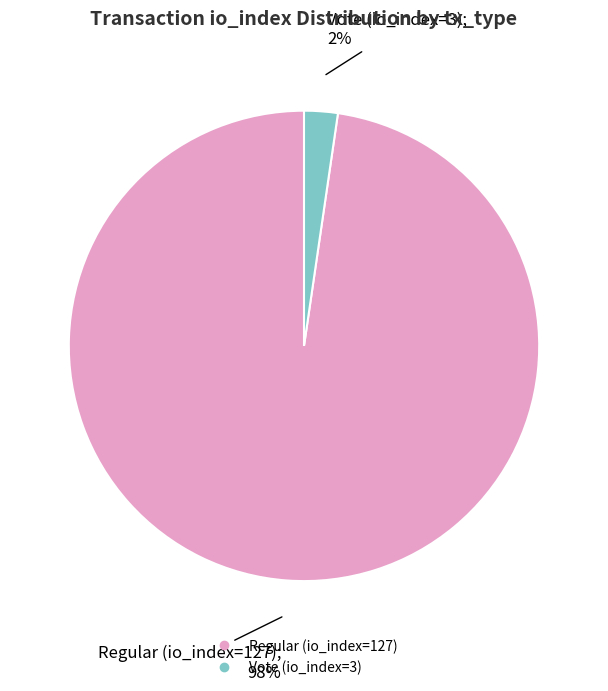

What is the majority slice?

Regular (io_index=127)